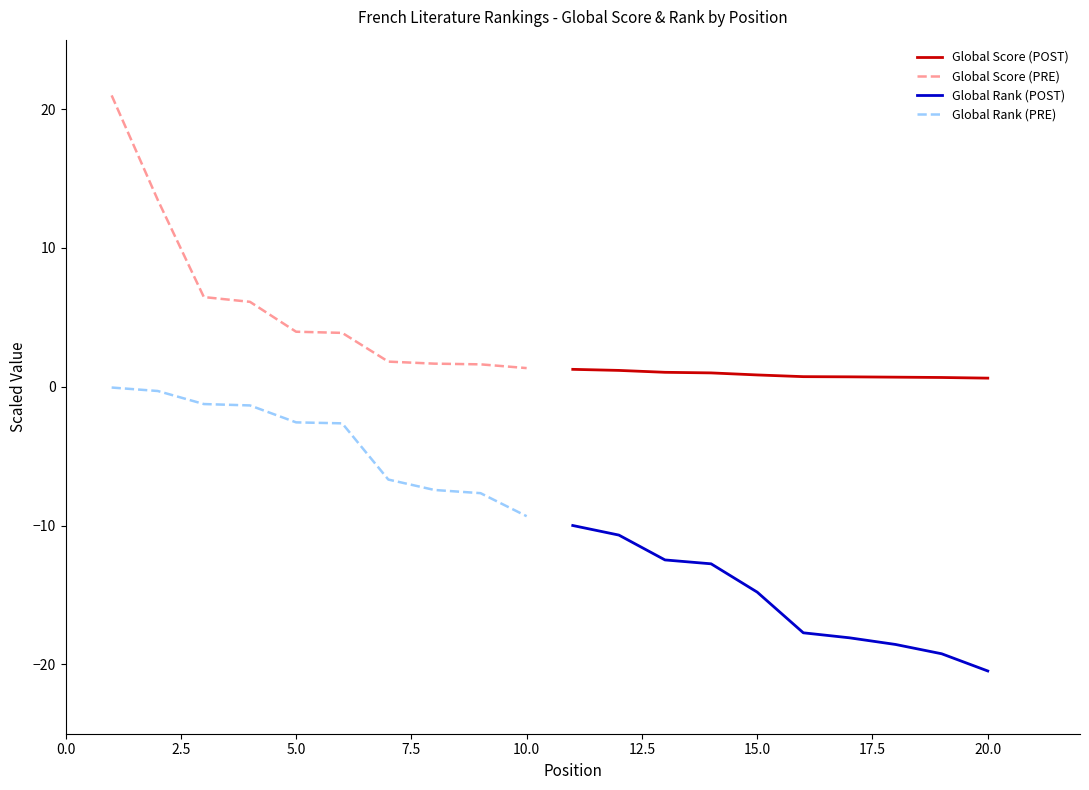

How many distinct data groups are displayed?

4